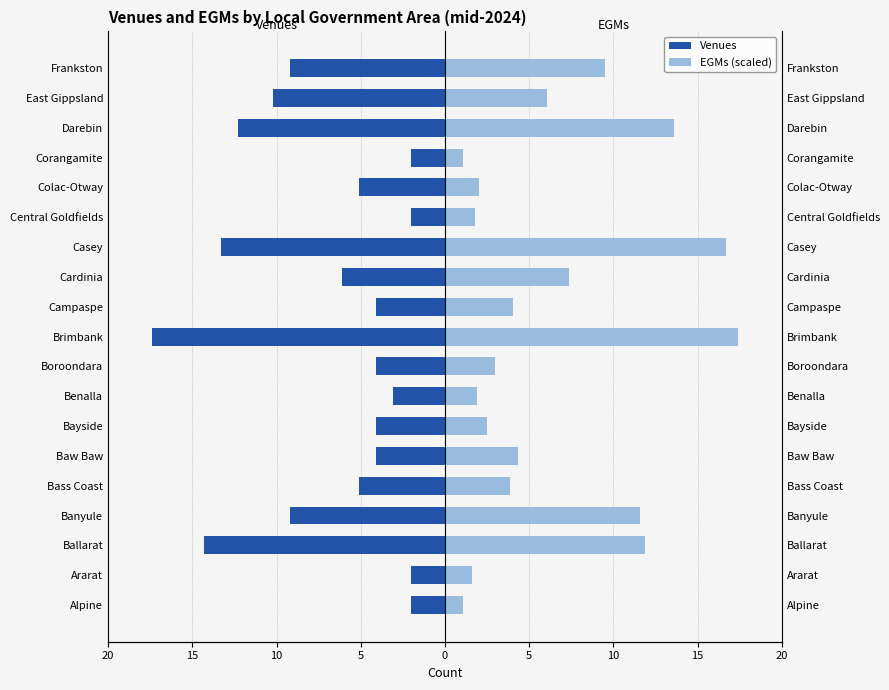

At how many categories does at least one series exceed -3?

19